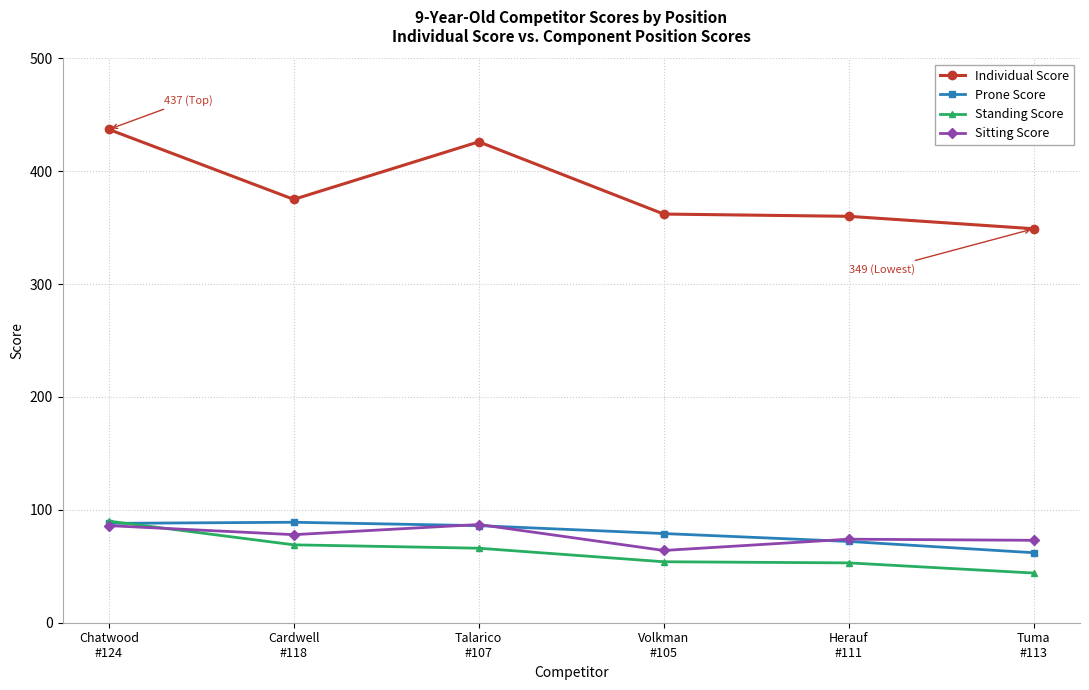

What is the value of the Standing Score point at the 3rd from the left?

66